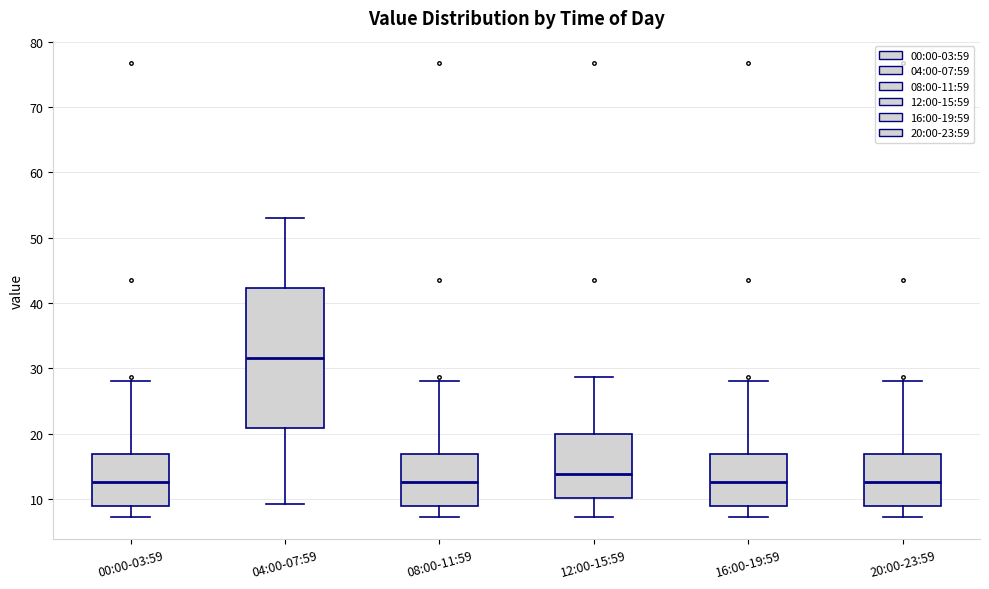

Comparing the boxes themselves (not the whiskers), which one is the tallest?

04:00-07:59